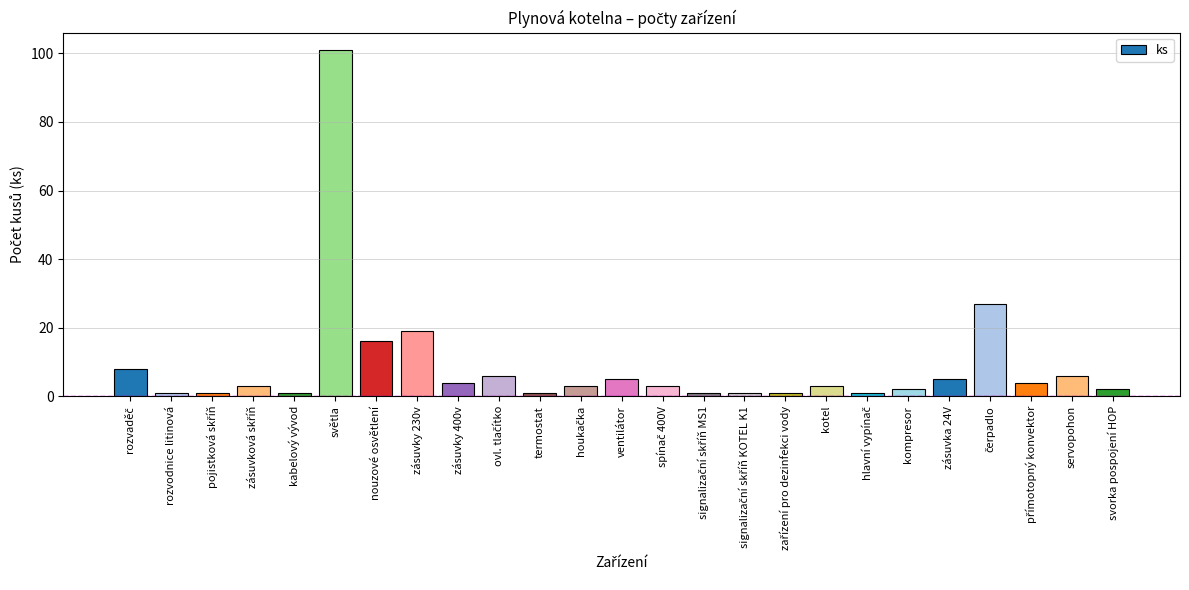

What position from the right is zásuvky 230v?

18